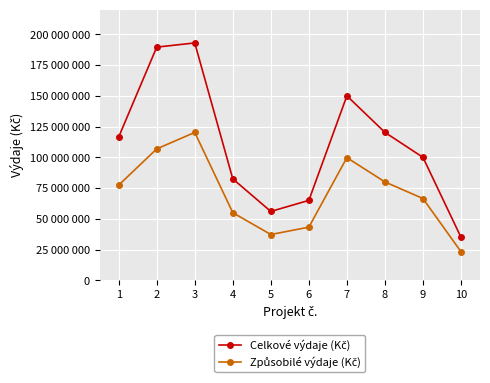

Is this an area chart (filled region under the line)?

No